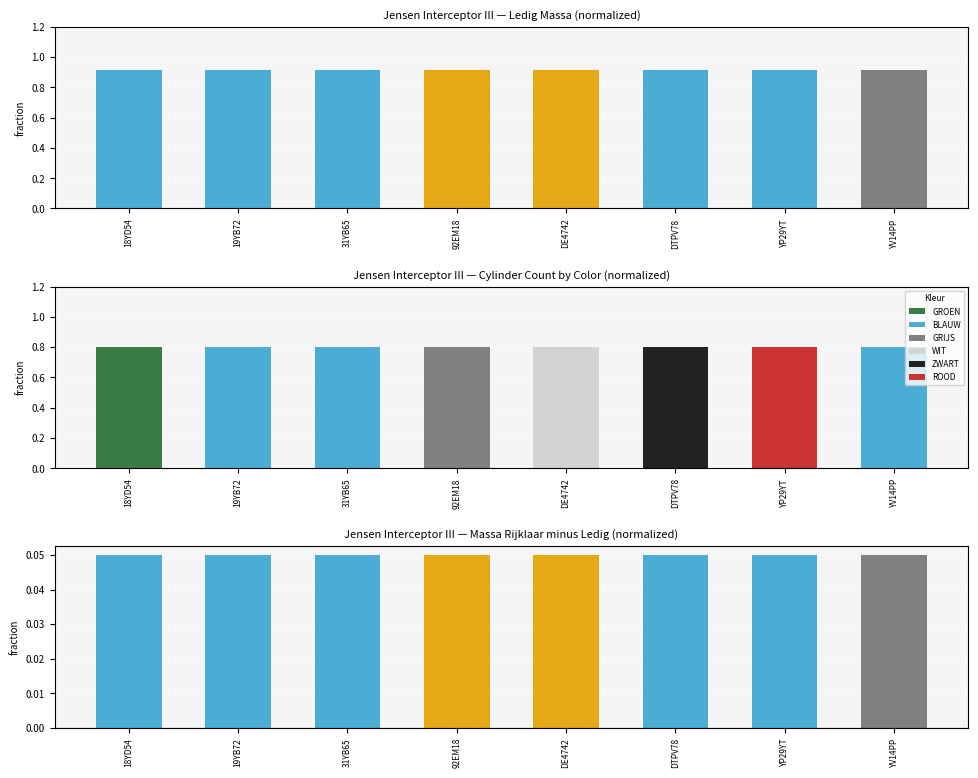

At which label does massa_ledig_voertuig reach its minimum?

18YD54